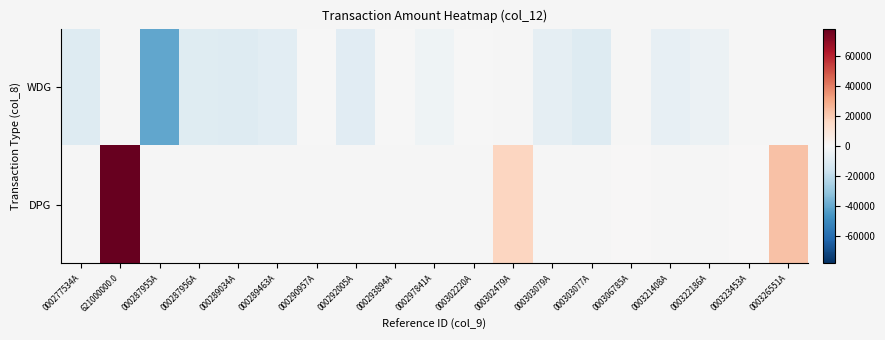

Between 000287955A and 000293894A, which is larger?

000293894A